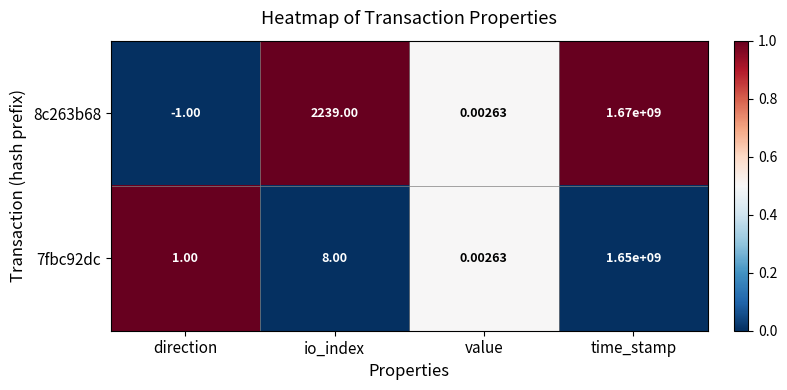

At which label is 7fbc92dc closest to 825000000?

io_index